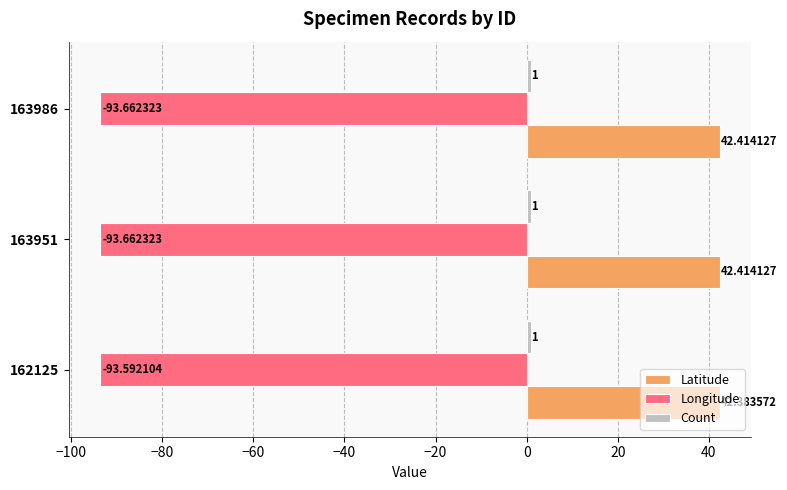

Is the value of Latitude at 163951 greater than the value of Longitude at 163951?

Yes